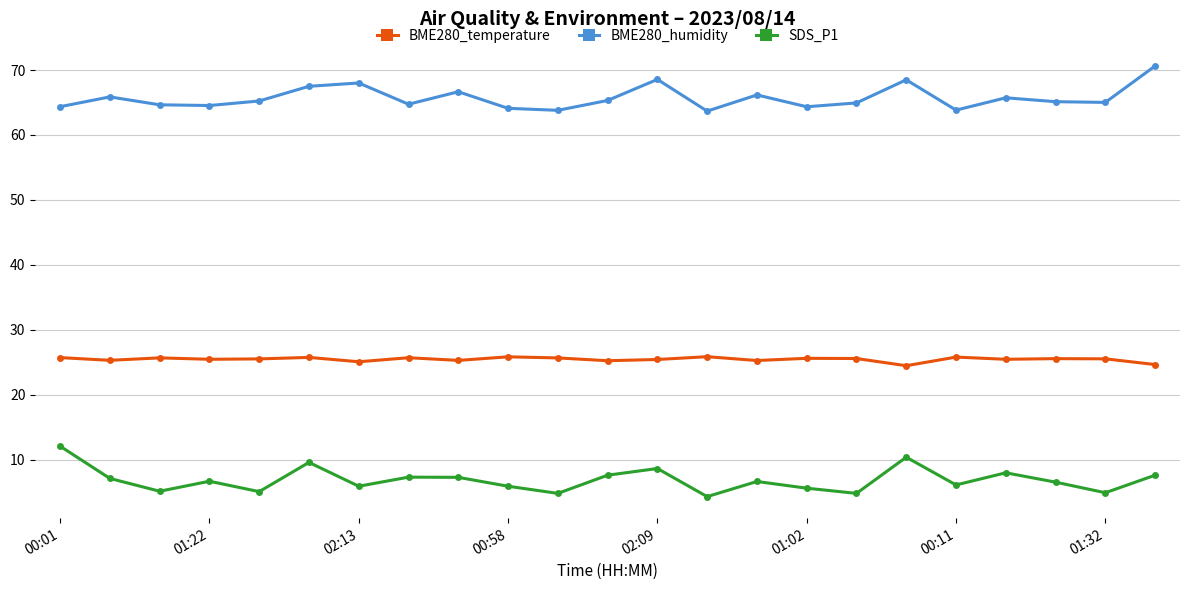

At how many categories does at least one series exceed 33?

23